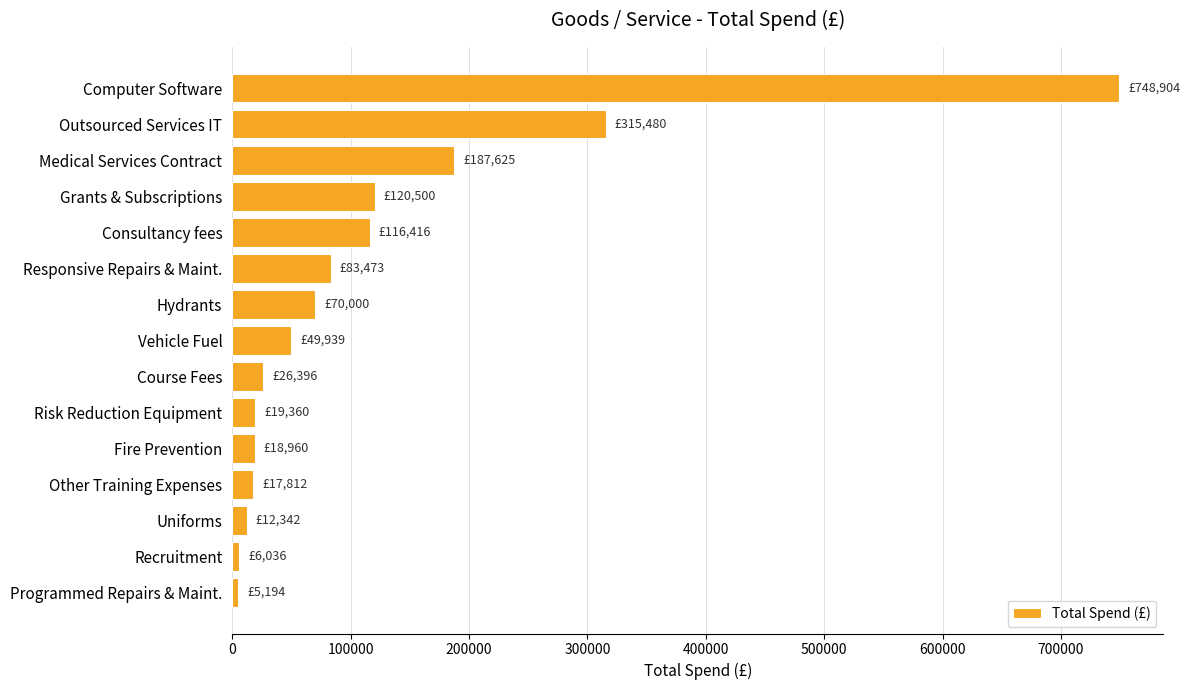

Is it true that the value at Computer Software is 1165296.0?

False